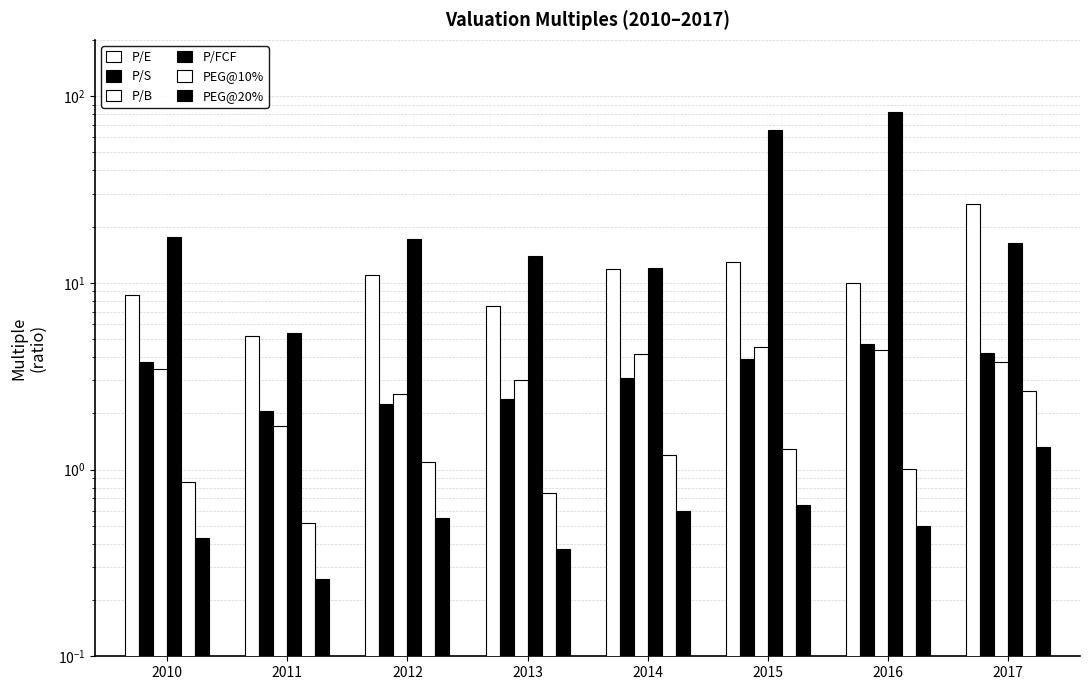

What is the value of the P/S bar at the 2nd from the left?

2.1